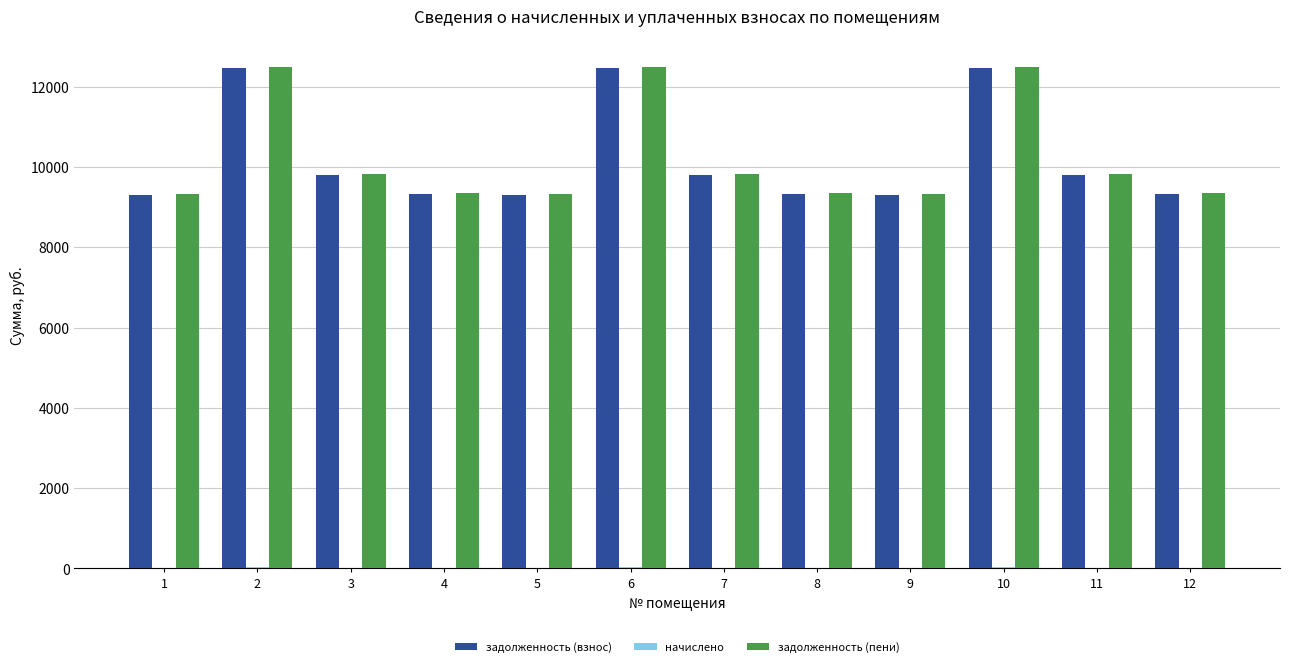

What is the highest value of the задолженность (пени) series?

12490.6